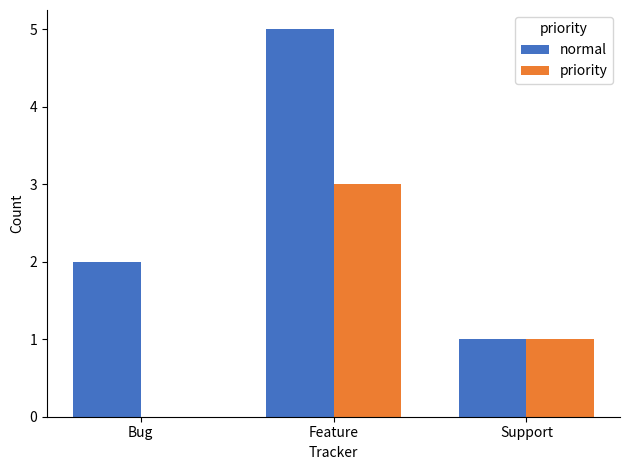

Which series has the largest range (max minus min)?

normal